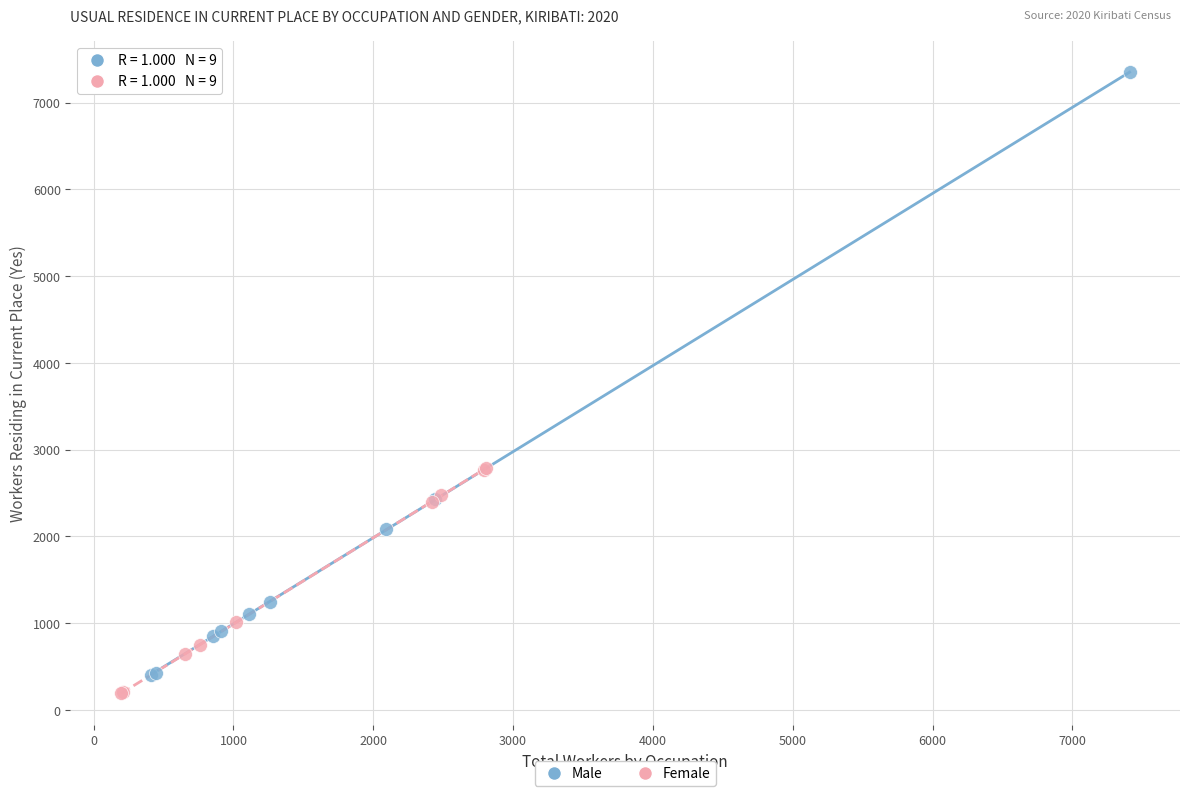

Which series has the largest Y range (max minus min)?

Male